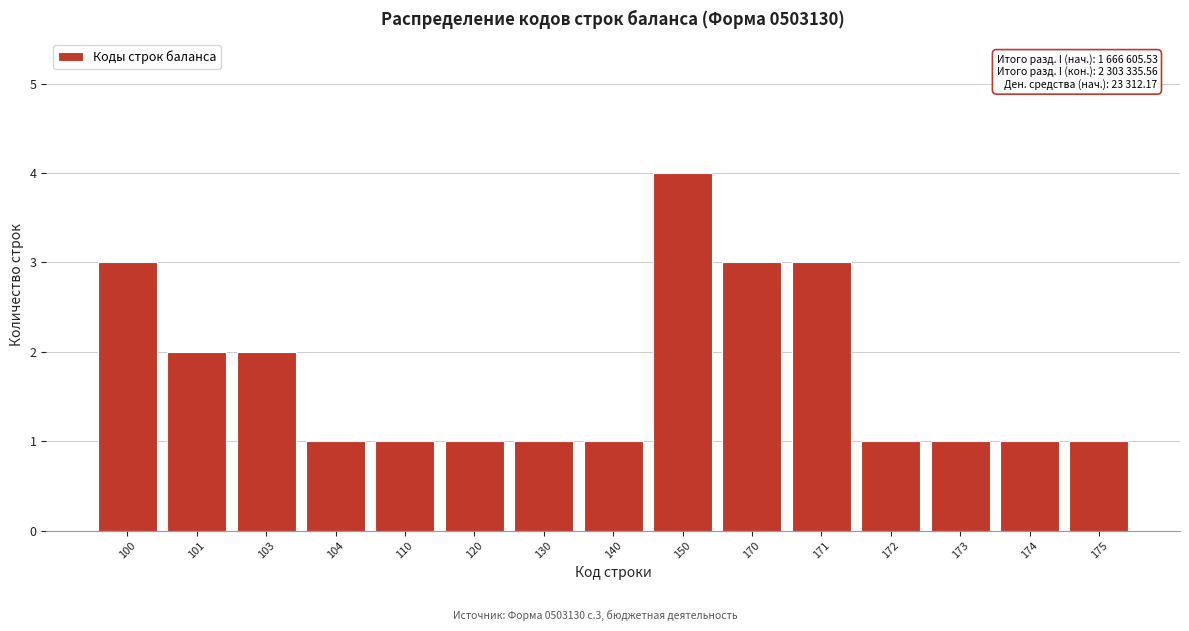

Reading right to left, extract all data points from this chart.

175=1	174=1	173=1	172=1	171=3	170=3	150=4	140=1	130=1	120=1	110=1	104=1	103=2	101=2	100=3